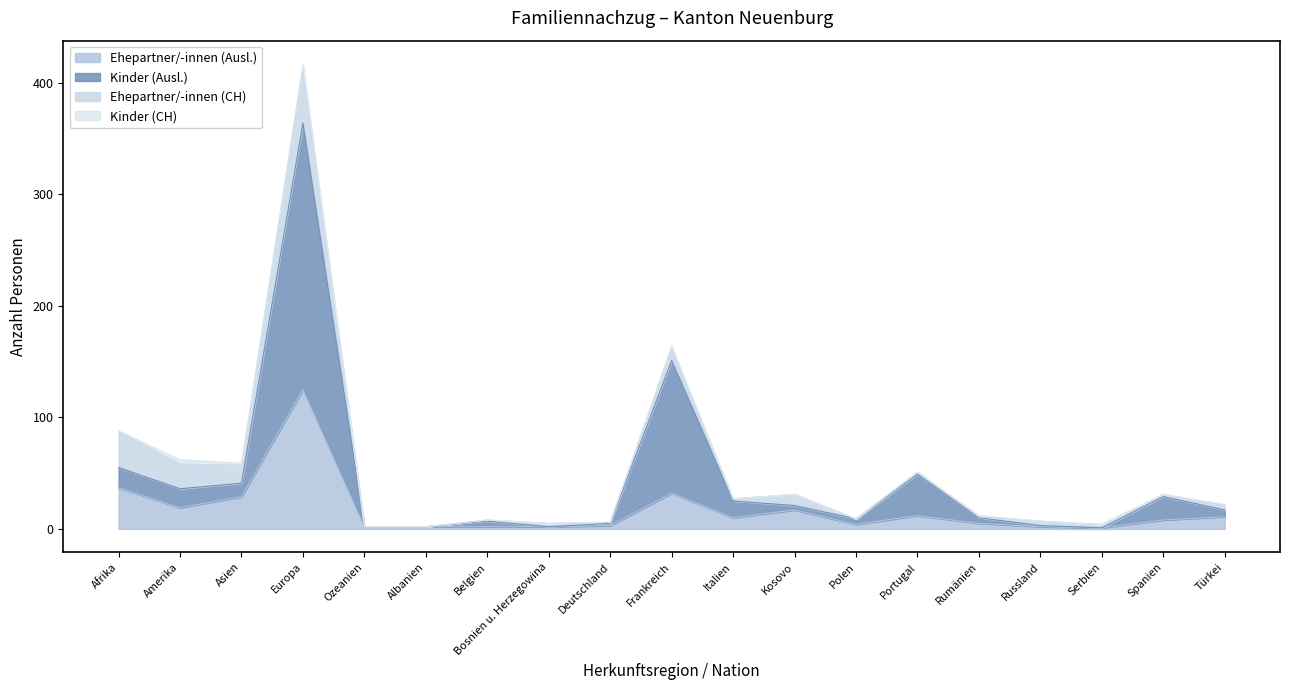

True or false: Kinder (Ausl.) has more than 0 points higher than both neighbors.

True